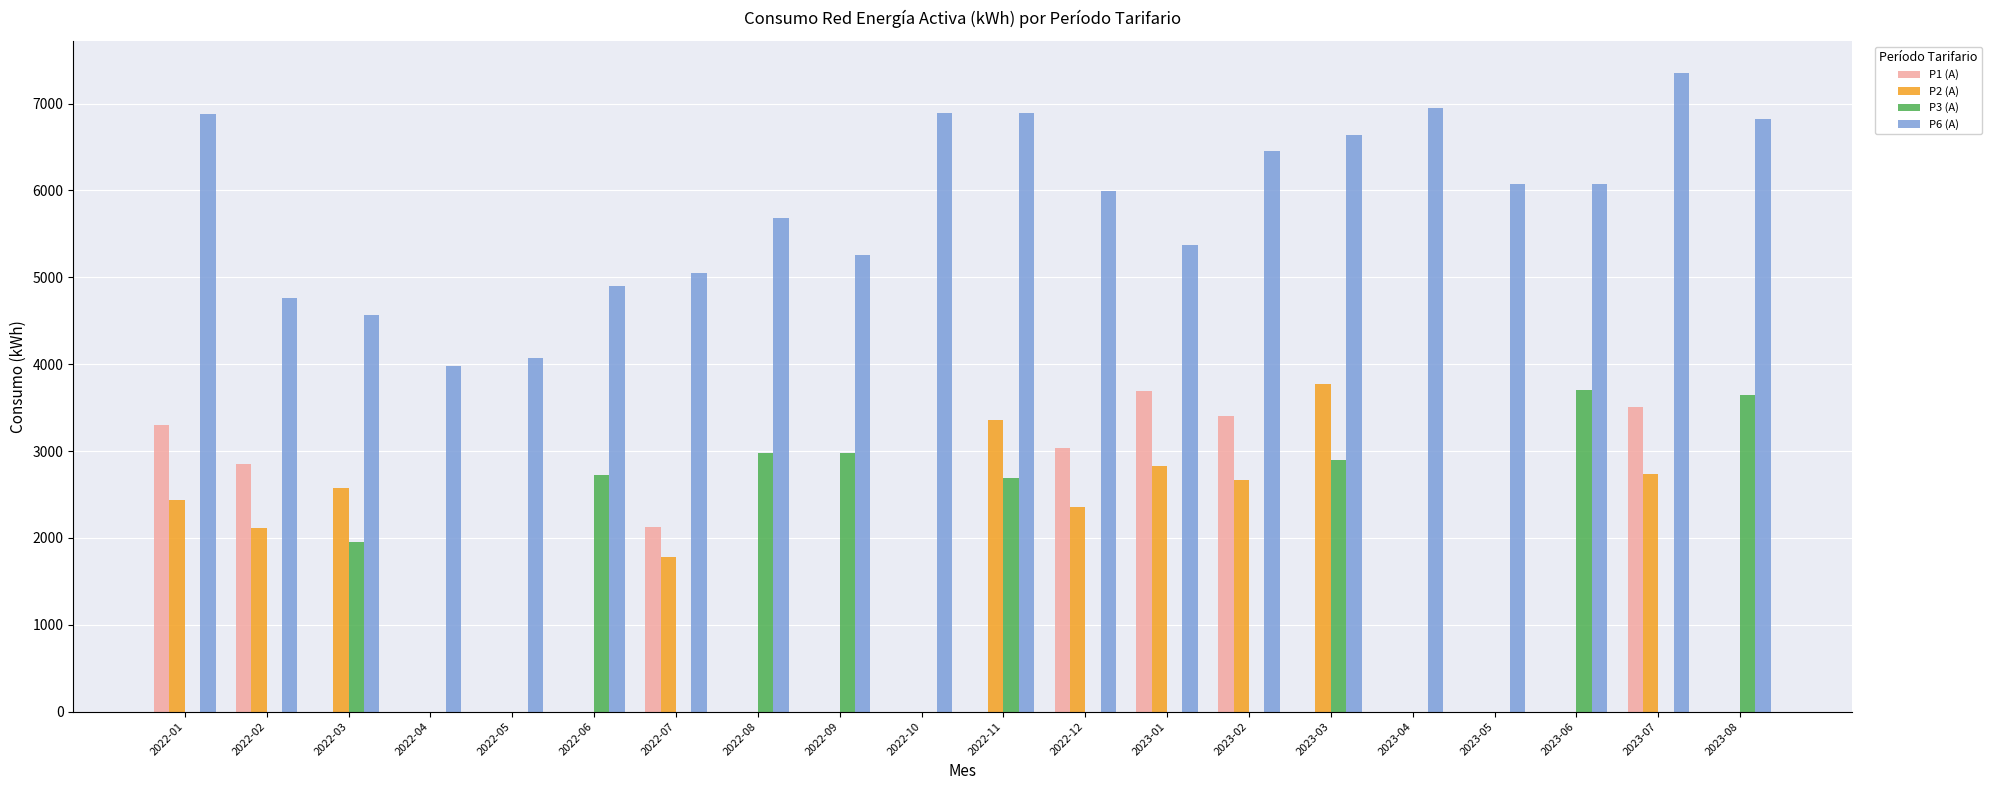

Which category has the highest value in the P6 (A) series?

2023-07